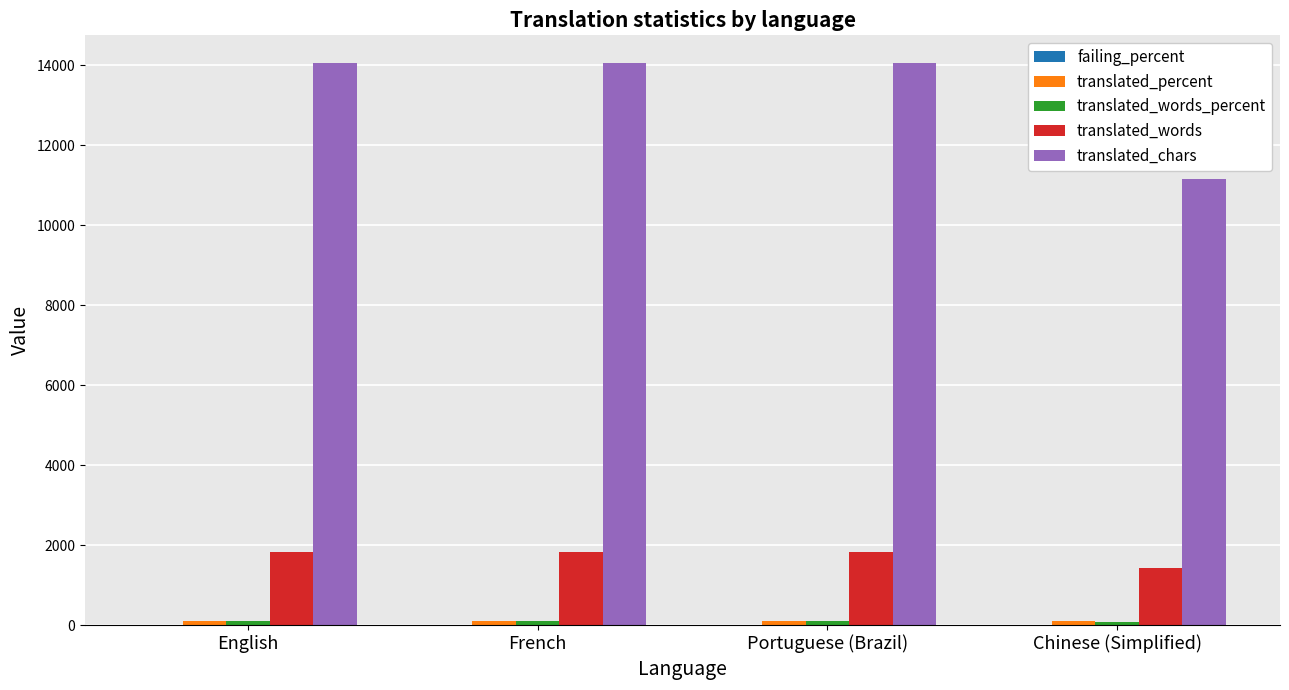

Are the bars horizontal?

No